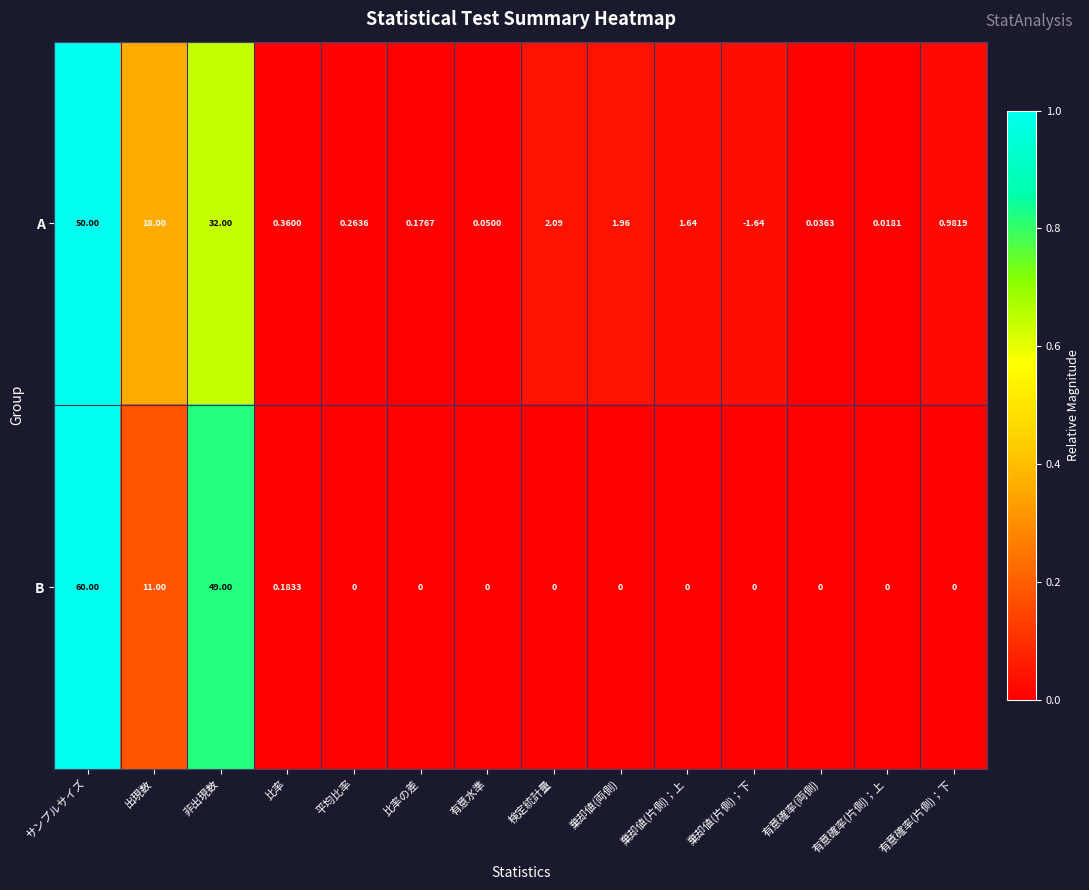

Between 棄却値(片側)；上 and 棄却値(片側)；下, which series saw the biggest shift?

A